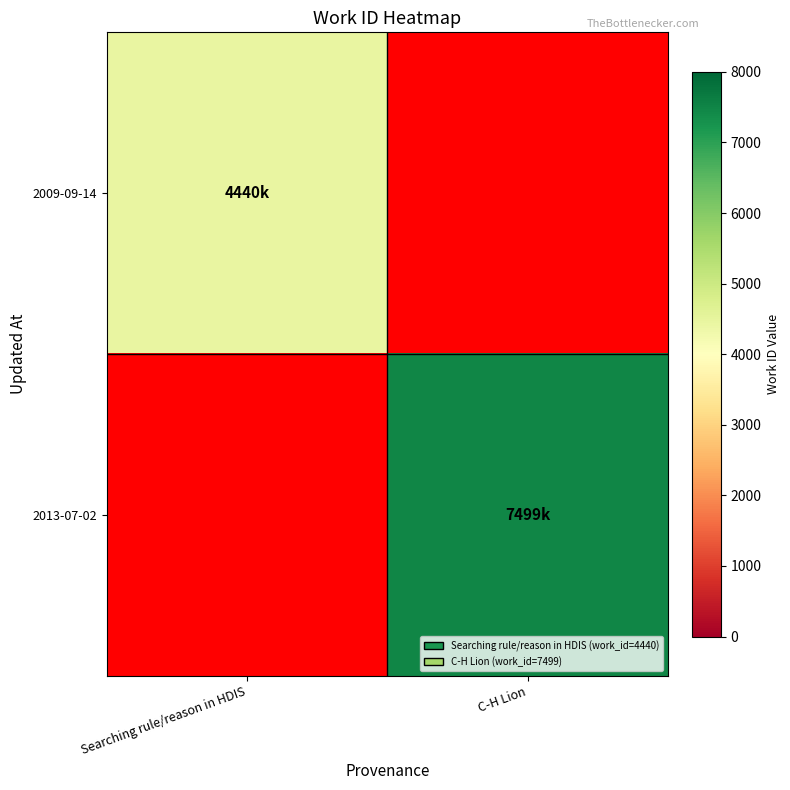

The value of 2009-09-14 at Searching rule/reason in HDIS is 4440.0. True or false?

True